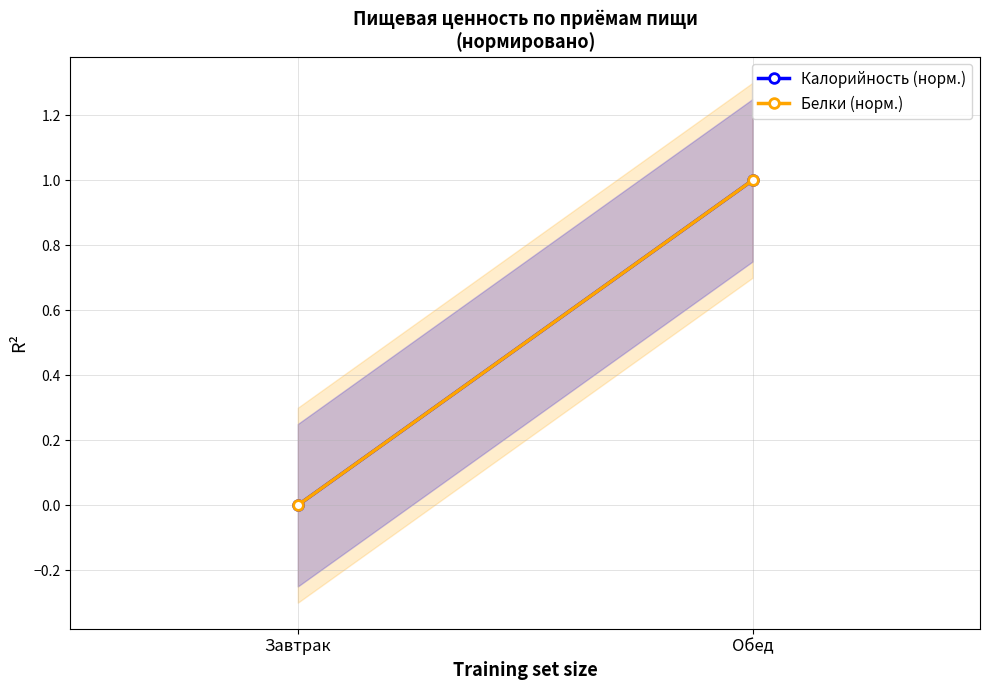

How many categories are shown in the chart?

2